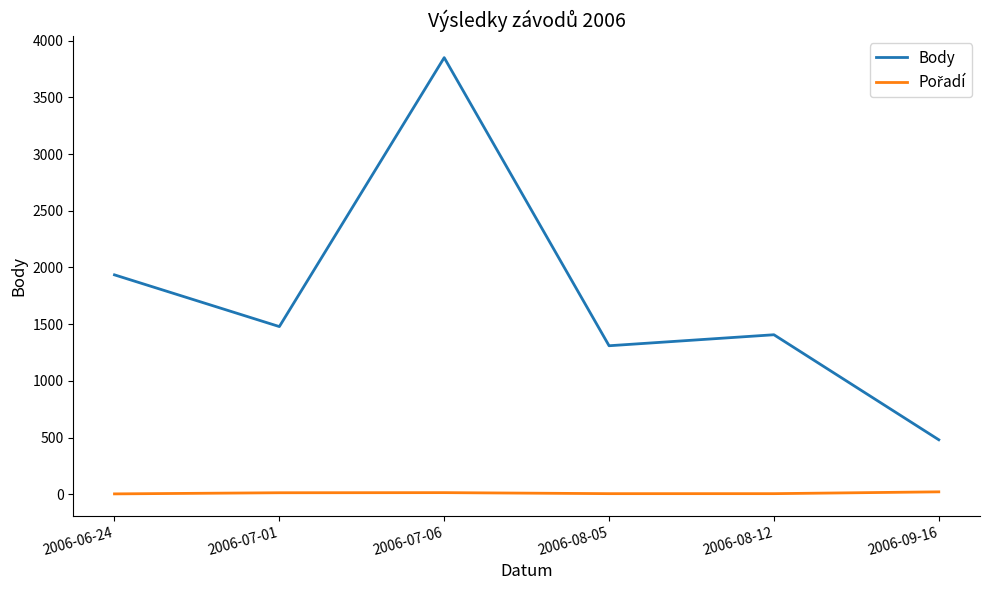

At which category is the sum across all series the highest?

2006-07-06